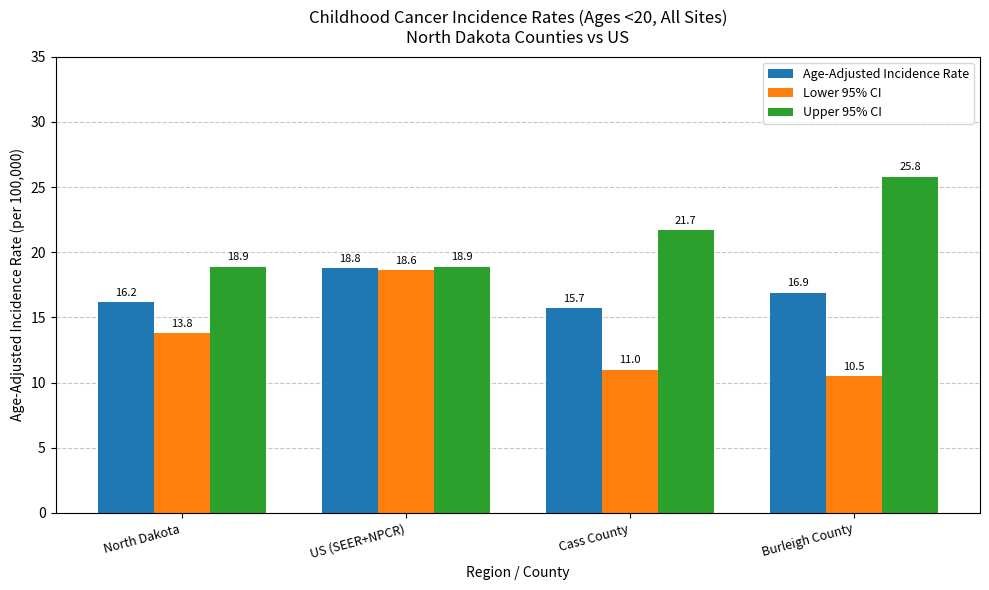

Rank the series by their average value, from highest to lowest.

Upper 95% CI, Age-Adjusted Incidence Rate, Lower 95% CI